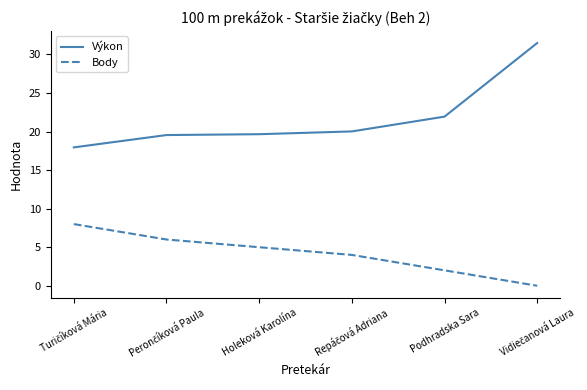

Does the chart display data point markers on the line(s)?

No